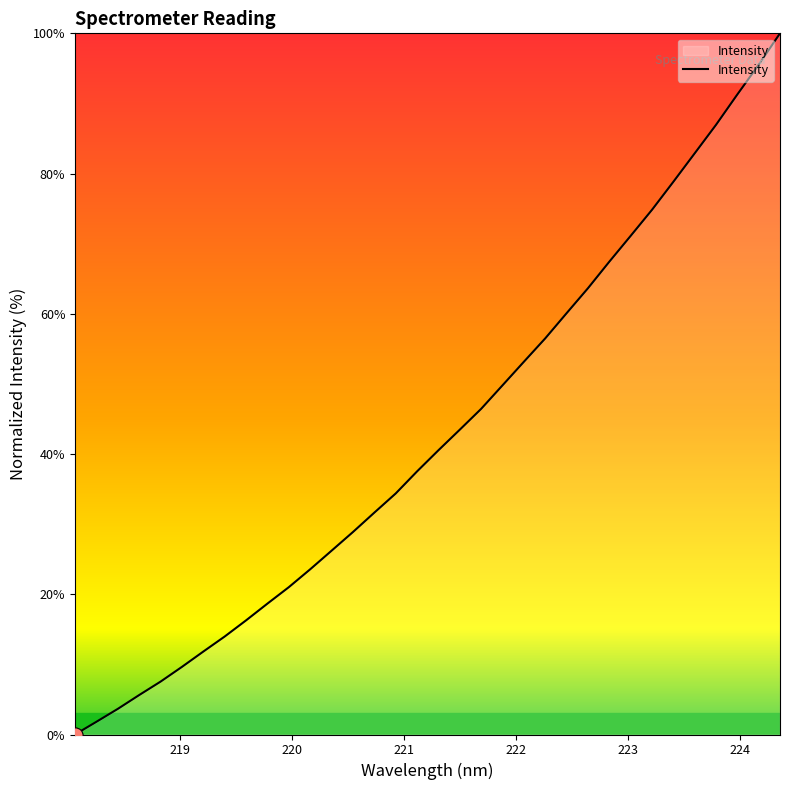

What is the difference between the maximum and minimum values?

100.0